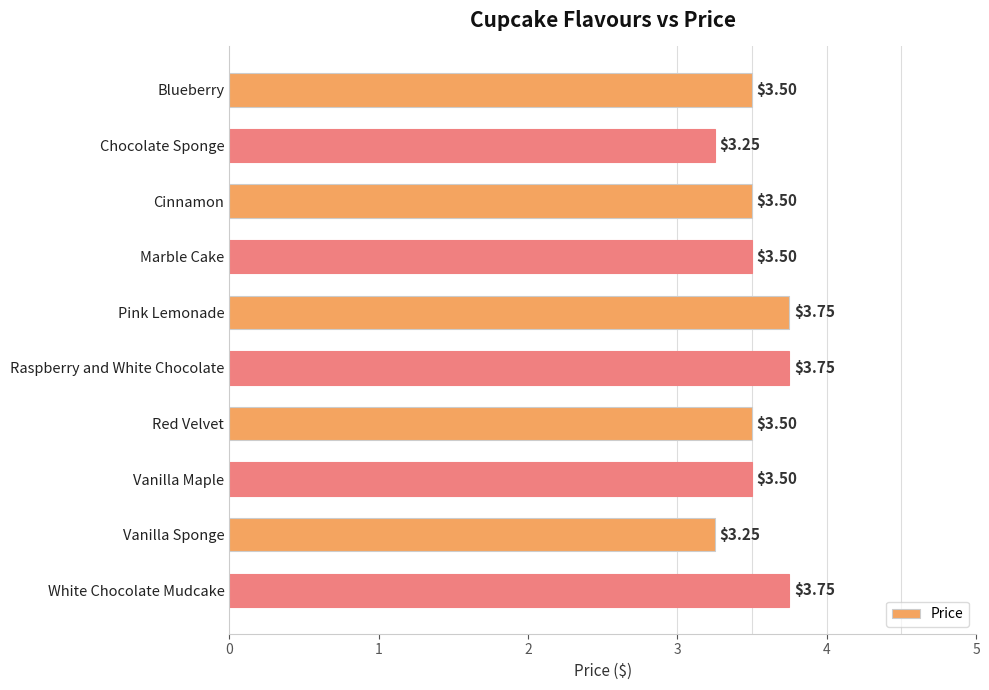

Between Pink Lemonade and Vanilla Sponge, which is larger?

Pink Lemonade